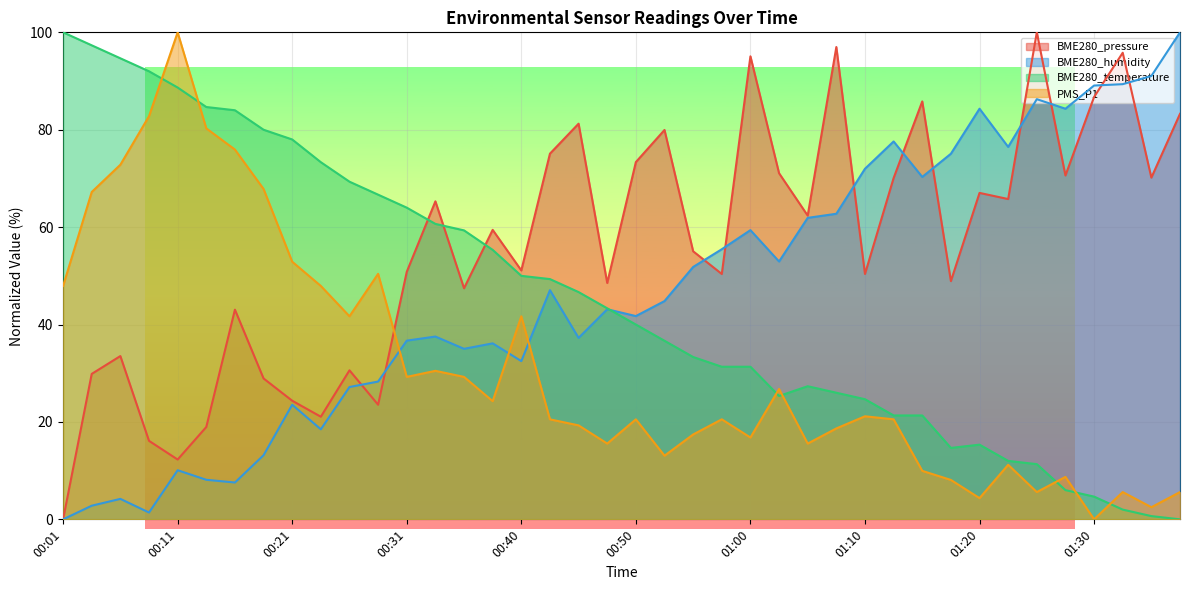

How many lines are shown in the chart?

4